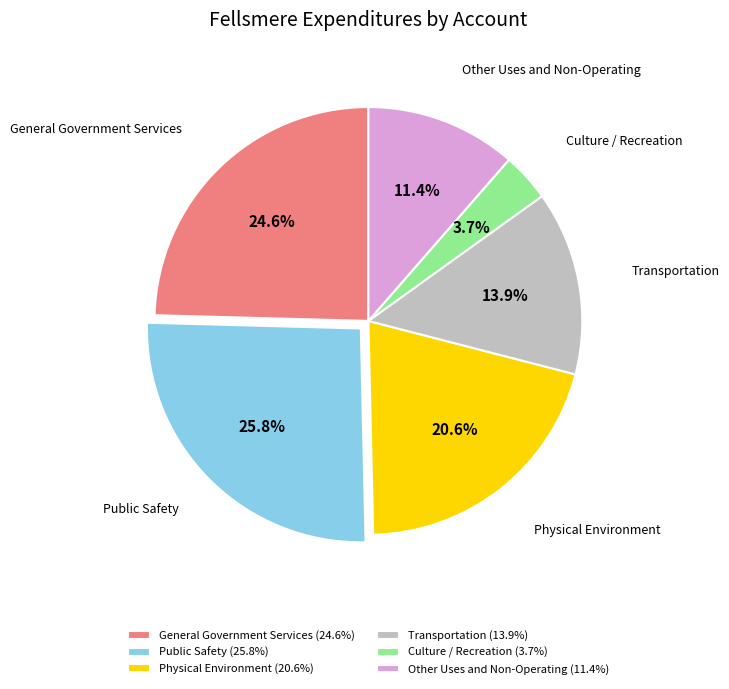

Combined, do Physical Environment and Public Safety account for over 50%?

No